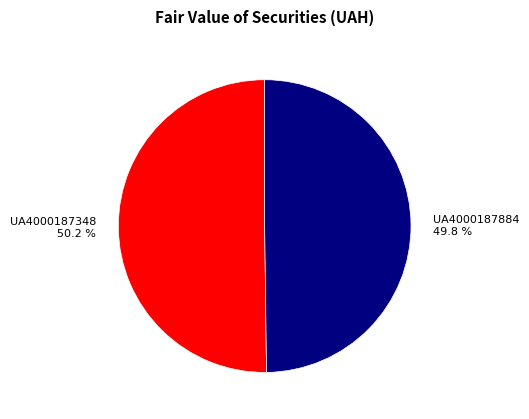

To the nearest percent, what is the average slice percentage?

50%